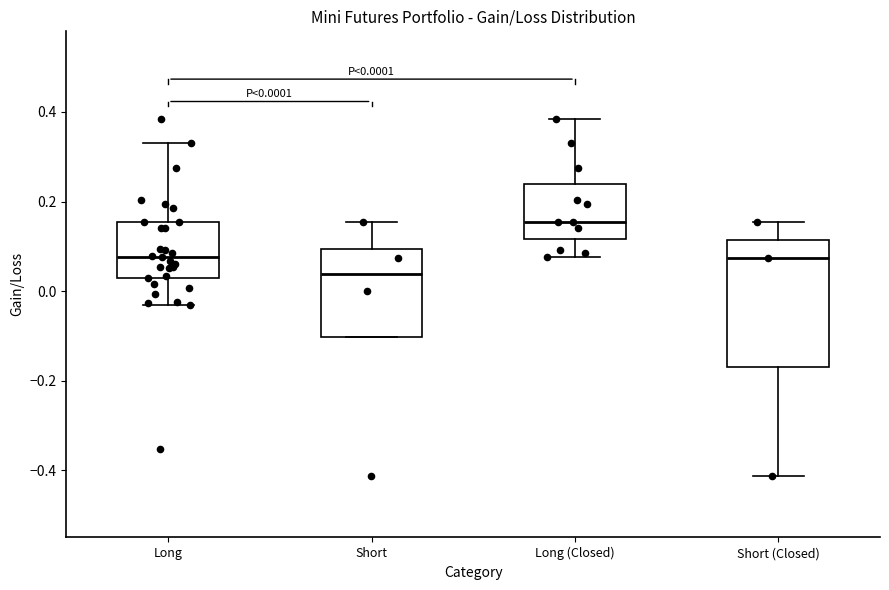

Which box has the highest median line?

Long (Closed)